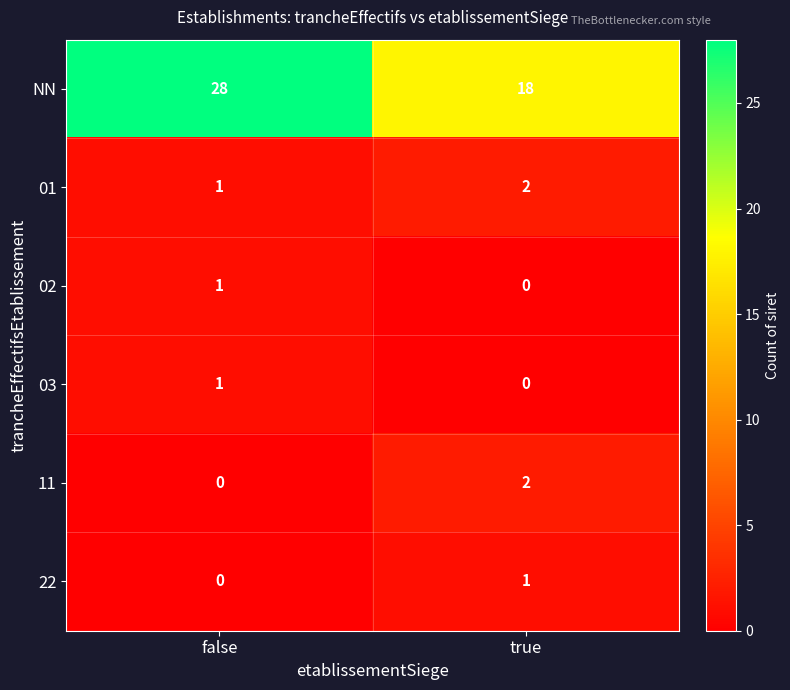

Reading left to right, what are all the values shown in this chart?

NN: 28	18
01: 1	2
02: 1	0
03: 1	0
11: 0	2
22: 0	1